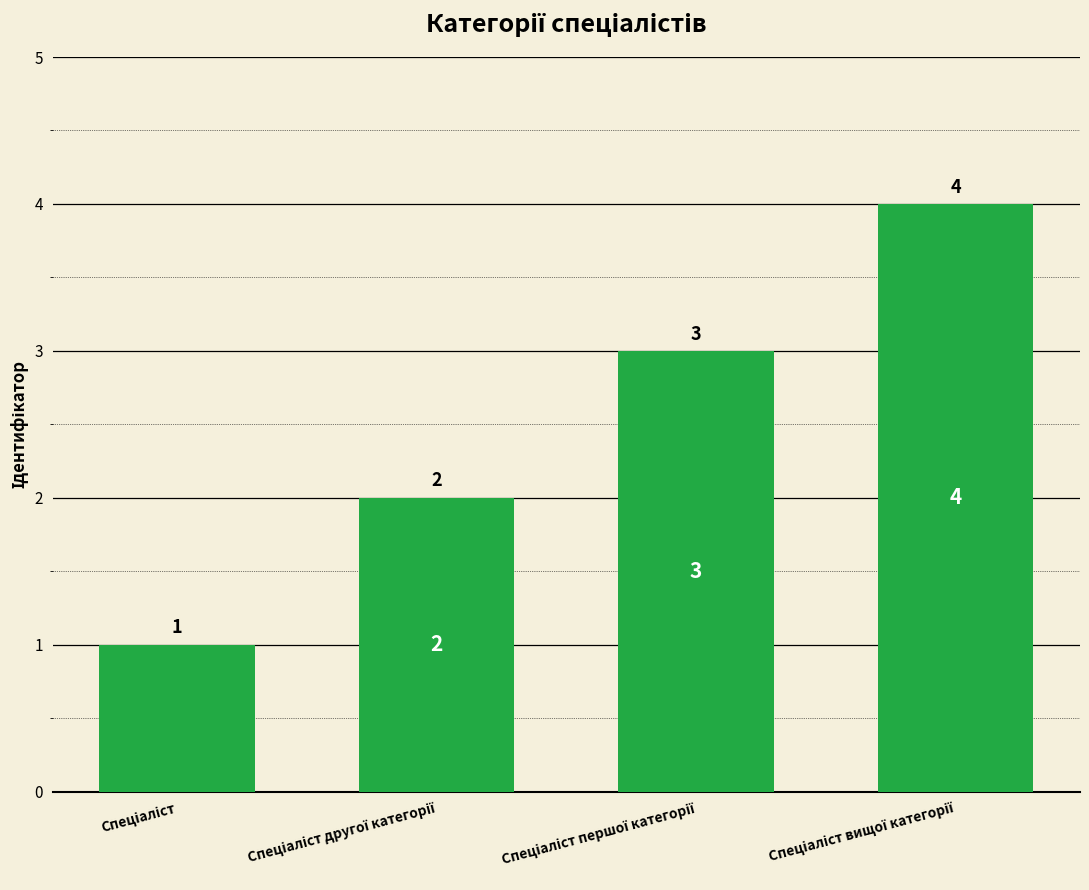

What is the sum of all values?

10